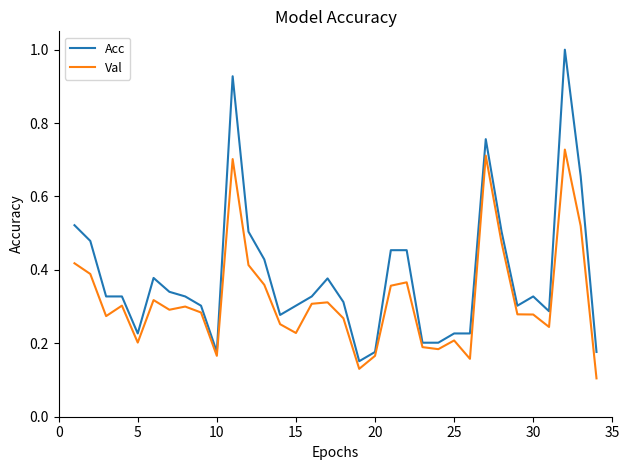

Is this an area chart (filled region under the line)?

No